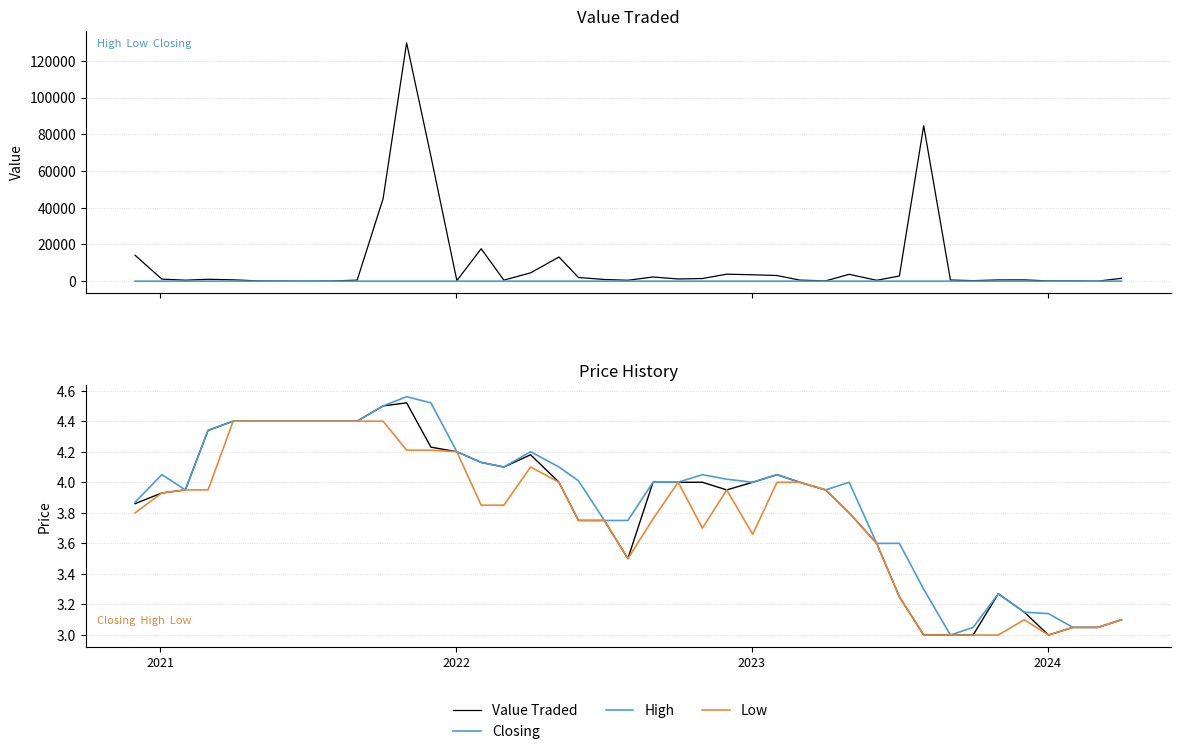

What is the average value of the Value Traded series?

10313.0